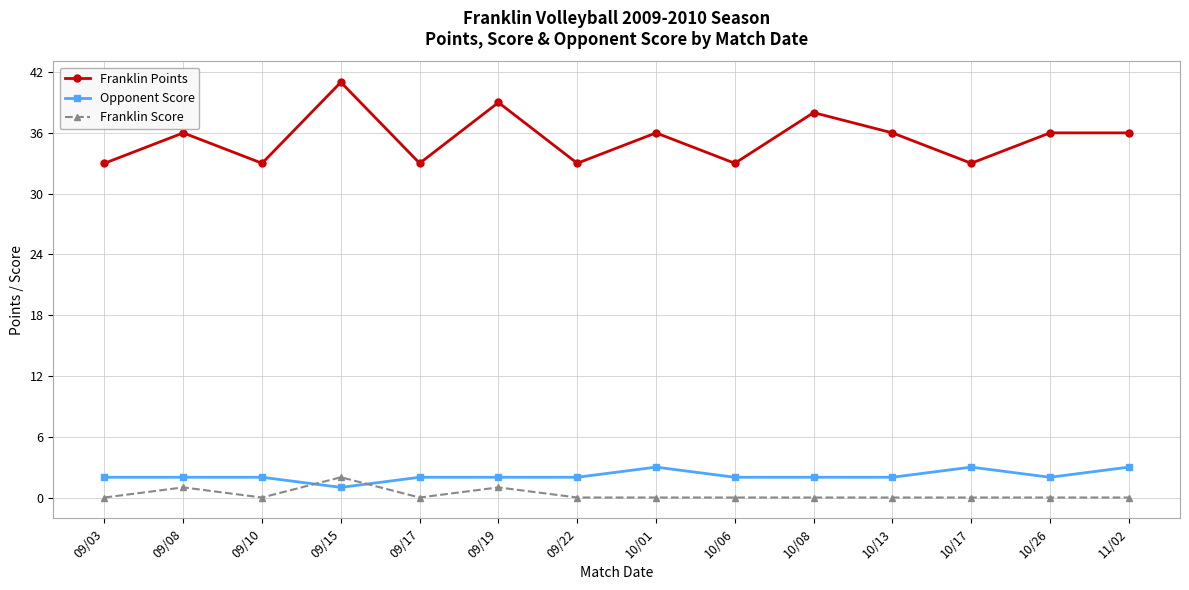

The value of Franklin Score at 09/19 is 1. True or false?

True